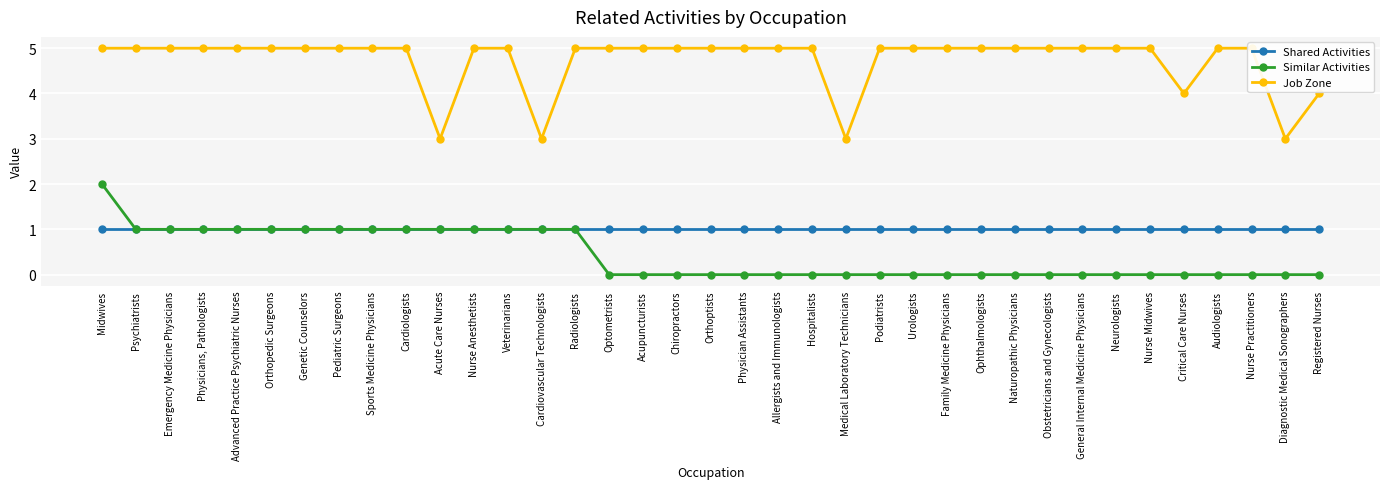

True or false: Shared Activities and Similar Activities cross at least once.

False